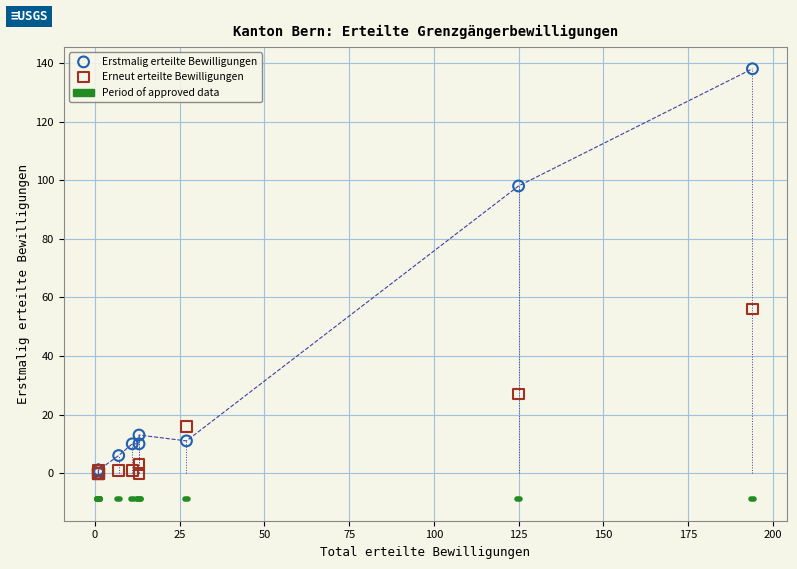

Across all series, what Y value is closest to 69?

56